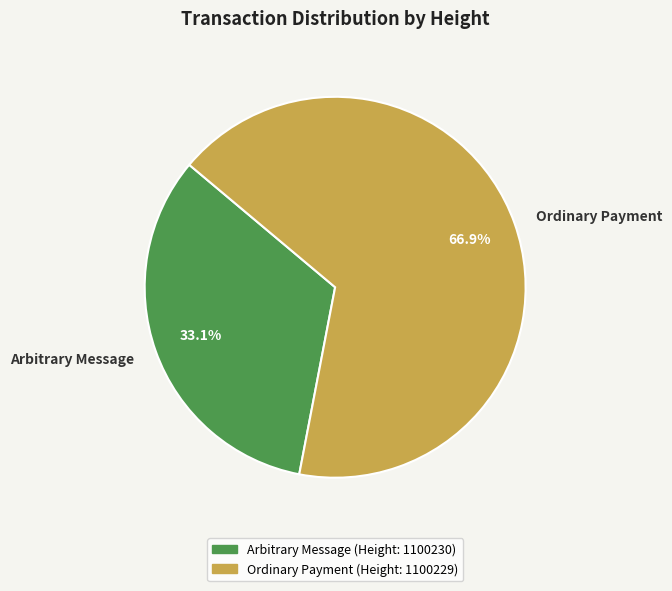

What portion of the pie excludes Arbitrary Message?

66.9%